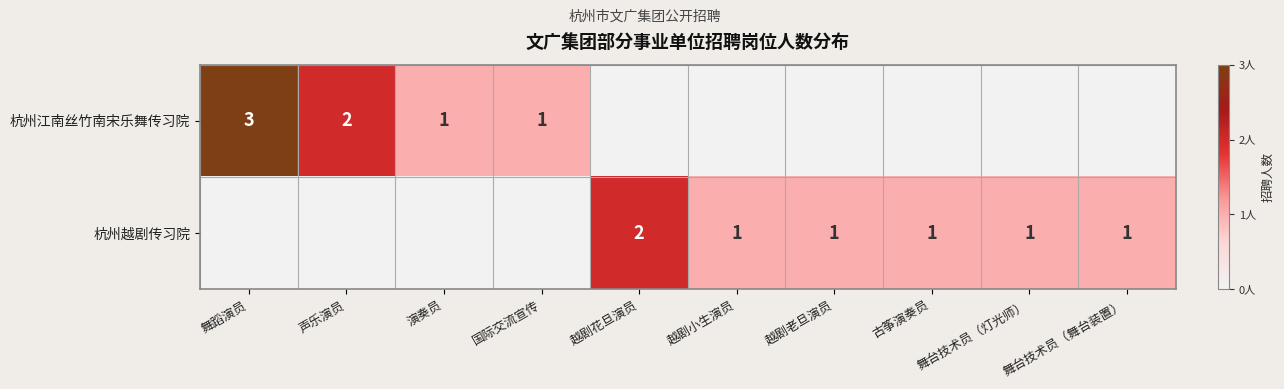

What is the maximum value for 杭州越剧传习院?

2